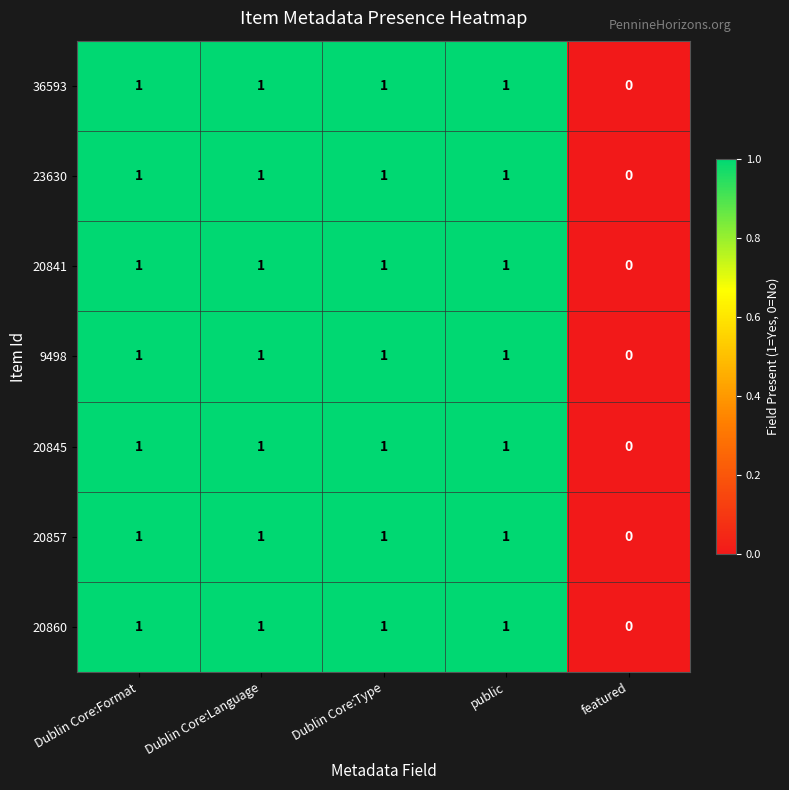

Which category has the lowest value in the 20841 series?

featured